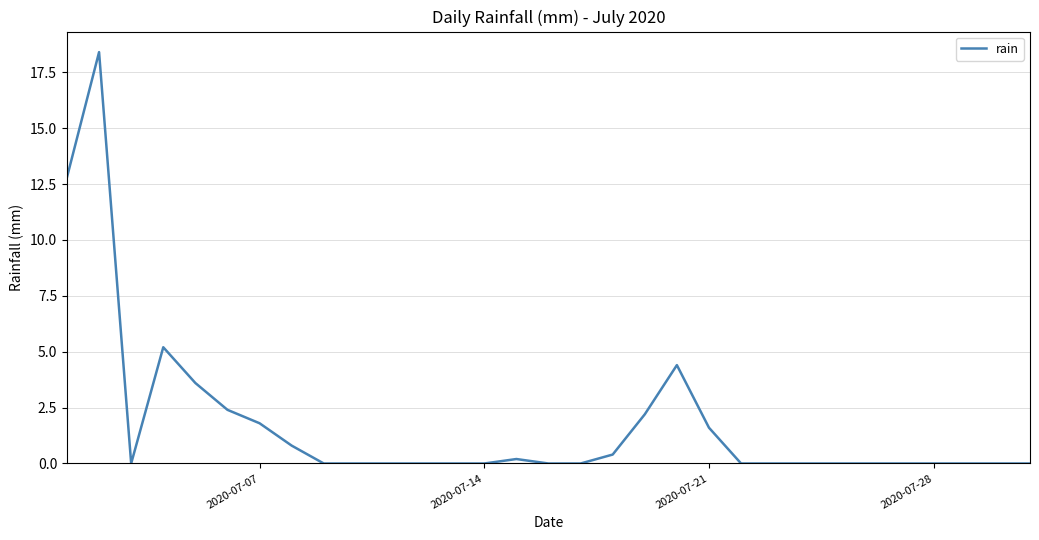

Does the chart have visible grid lines?

Yes